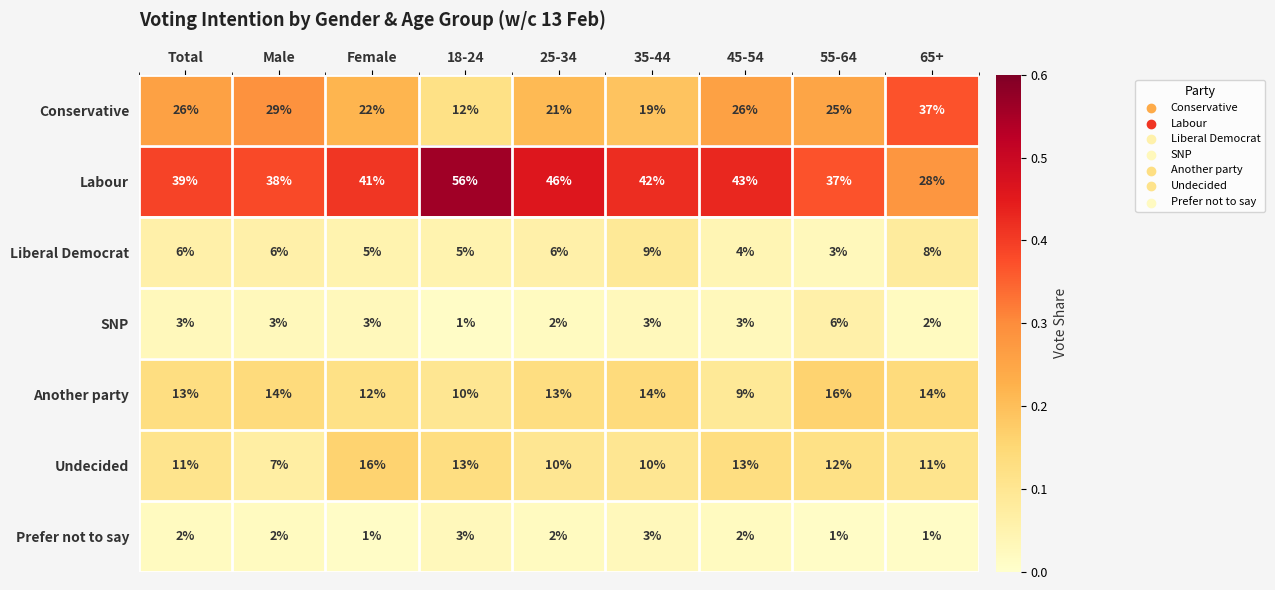

Which category has the highest value in the Conservative series?

65+